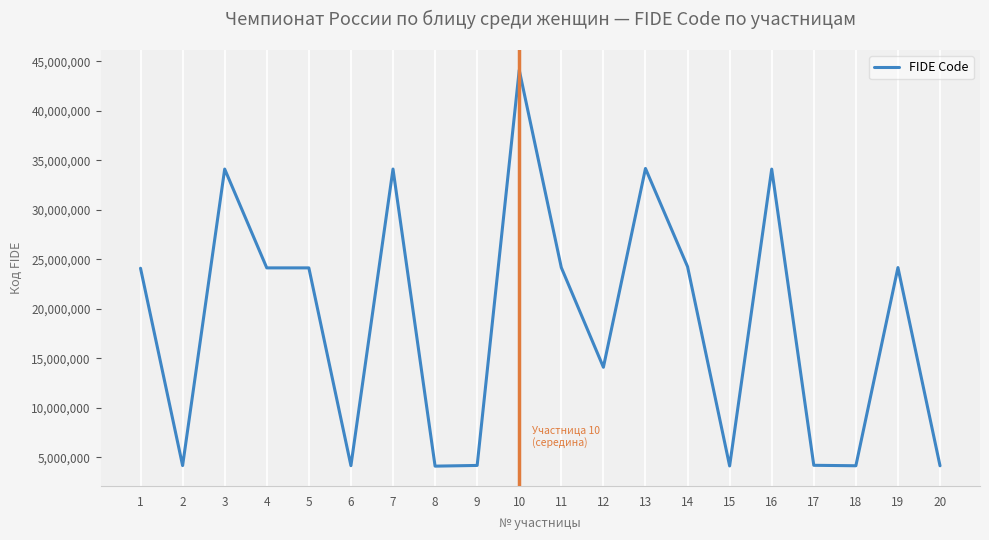

What is the difference between the maximum and minimum values?

40020777